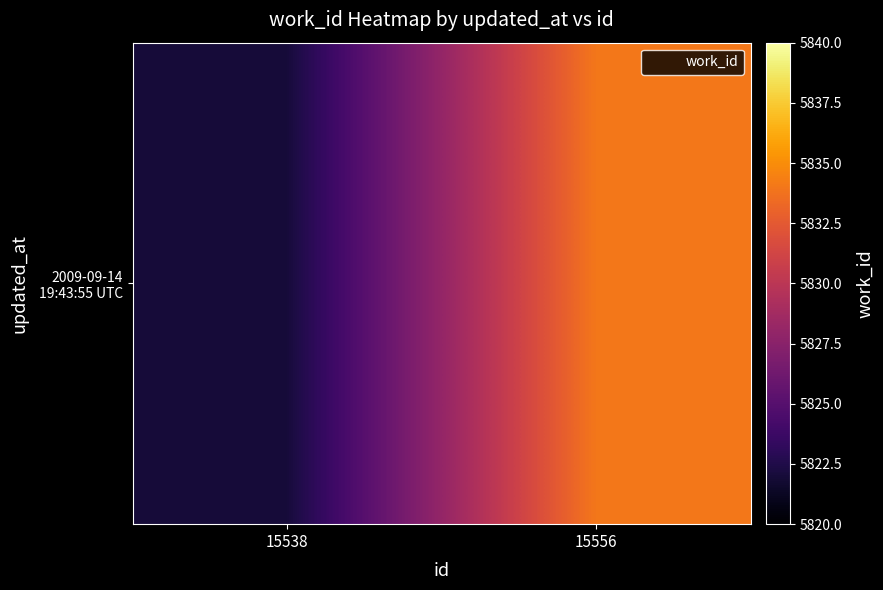

What is the ratio of the value at 15556 to the value at 15538?

1.0